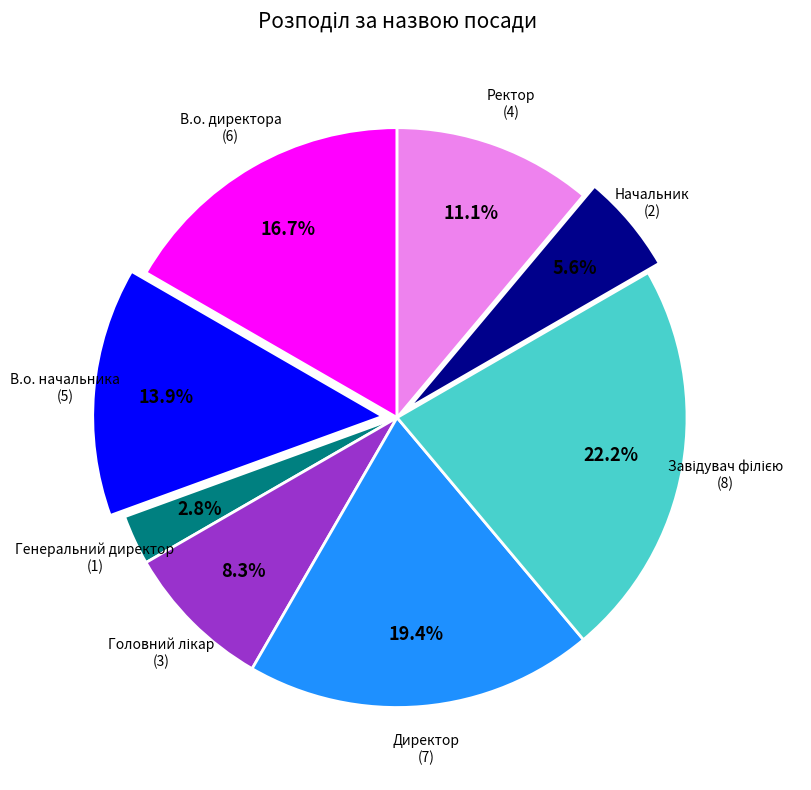

To the nearest percent, what percentage of the pie is Генеральний директор?

3%